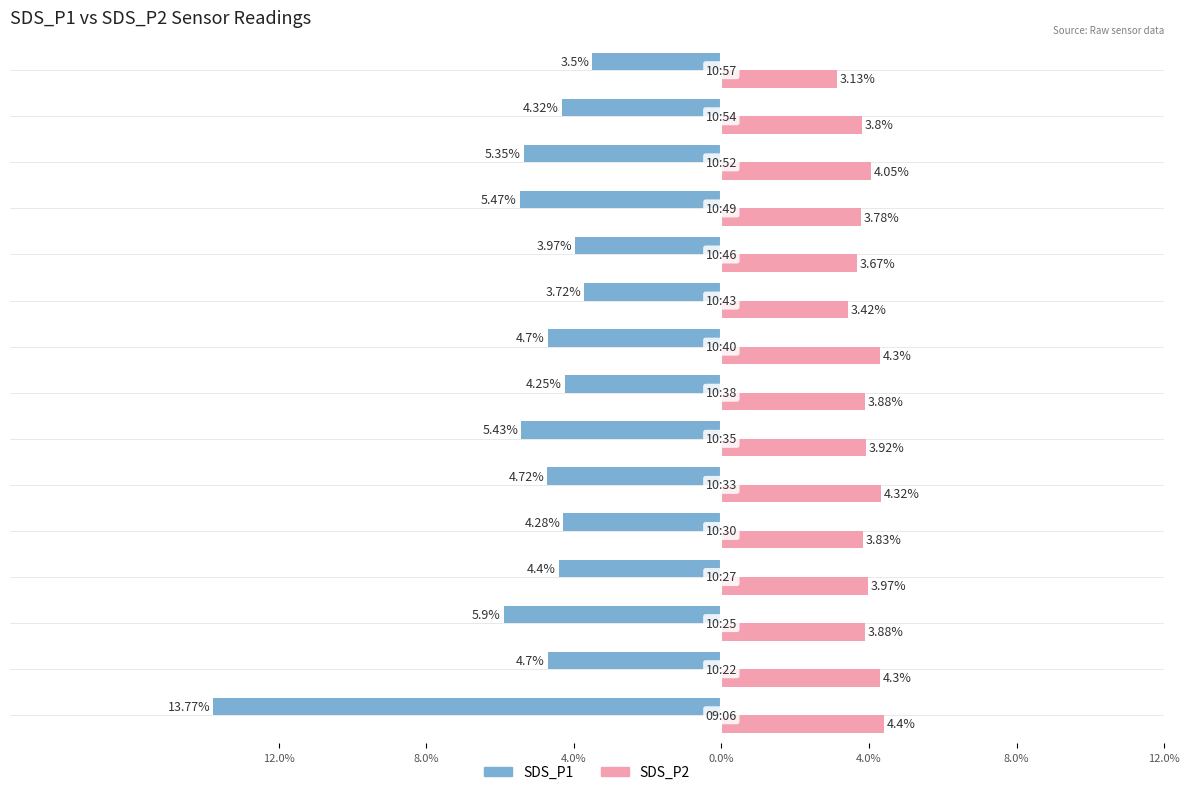

Reading right to left, extract all data points from this chart.

SDS_P1: -3.5	-4.3	-5.3	-5.5	-4.0	-3.7	-4.7	-4.2	-5.4	-4.7	-4.3	-4.4	-5.9	-4.7	-13.8
SDS_P2: 3.1	3.8	4.0	3.8	3.7	3.4	4.3	3.9	3.9	4.3	3.8	4.0	3.9	4.3	4.4